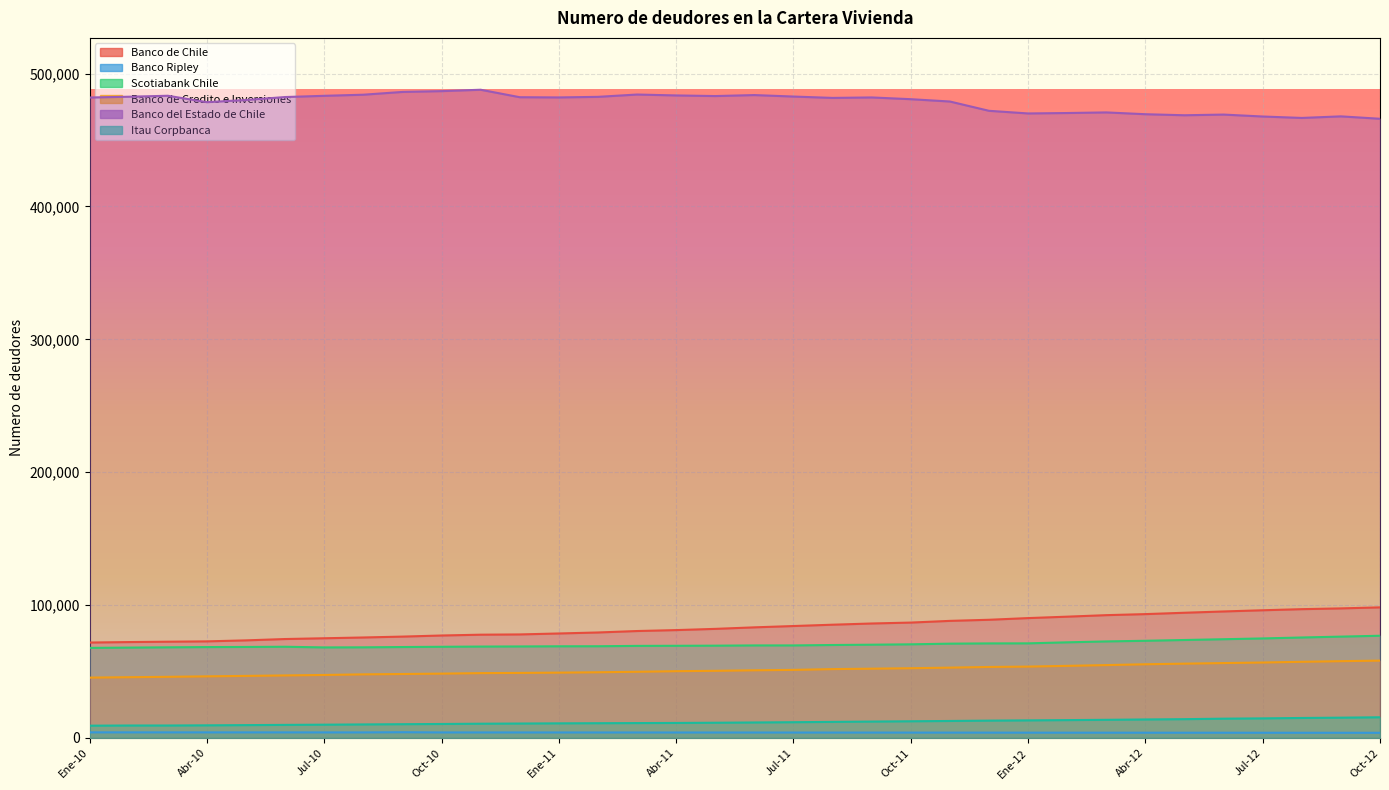

True or false: Banco de Credito e Inversiones has more than 2 points higher than both neighbors.

False